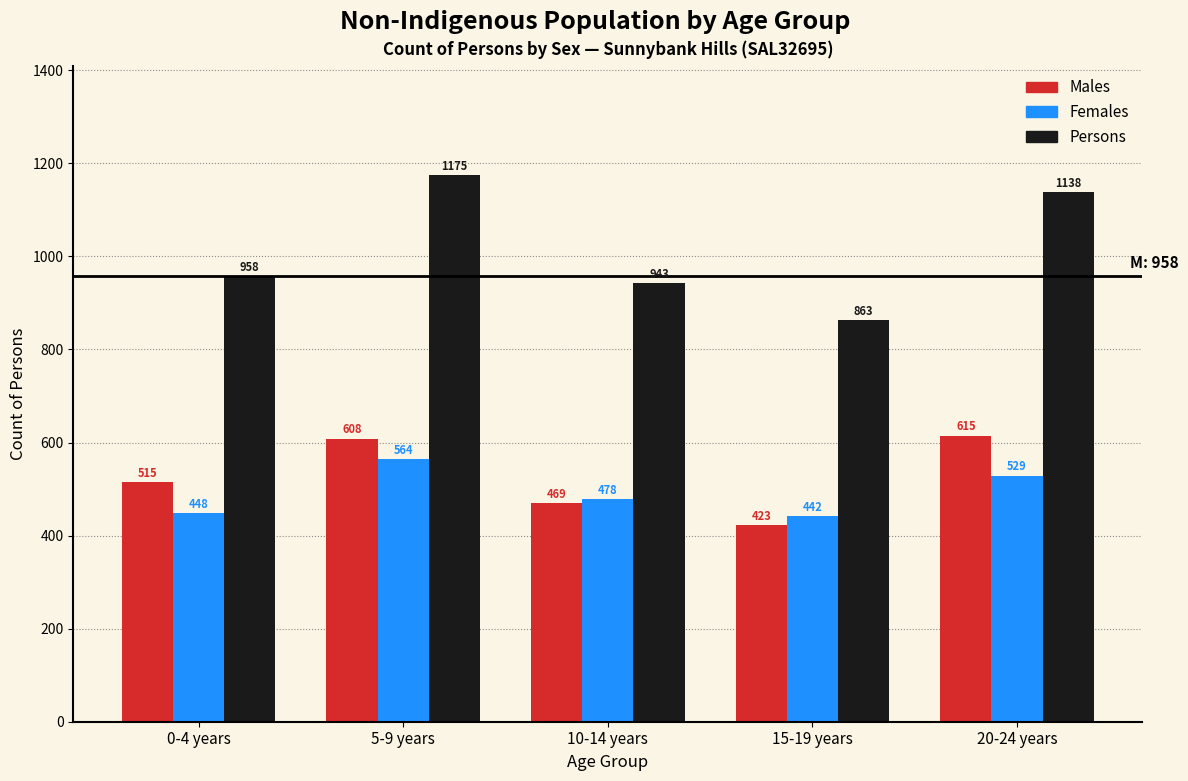

Reading left to right, what are all the values shown in this chart?

Males: 515	608	469	423	615
Females: 448	564	478	442	529
Persons: 958	1175	943	863	1138